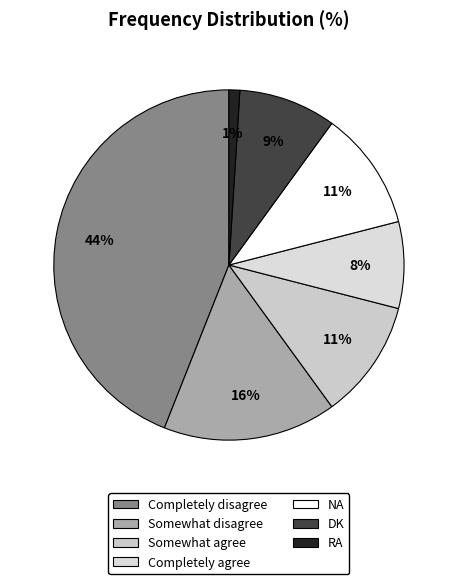

To the nearest percent, what portion does Completely agree represent?

8%